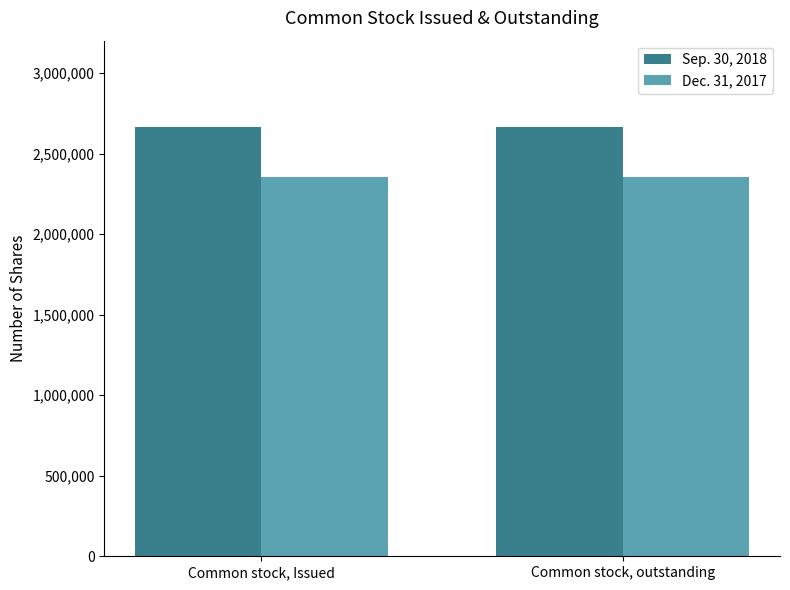

What is the total value across all series at Common stock, outstanding?

5019768